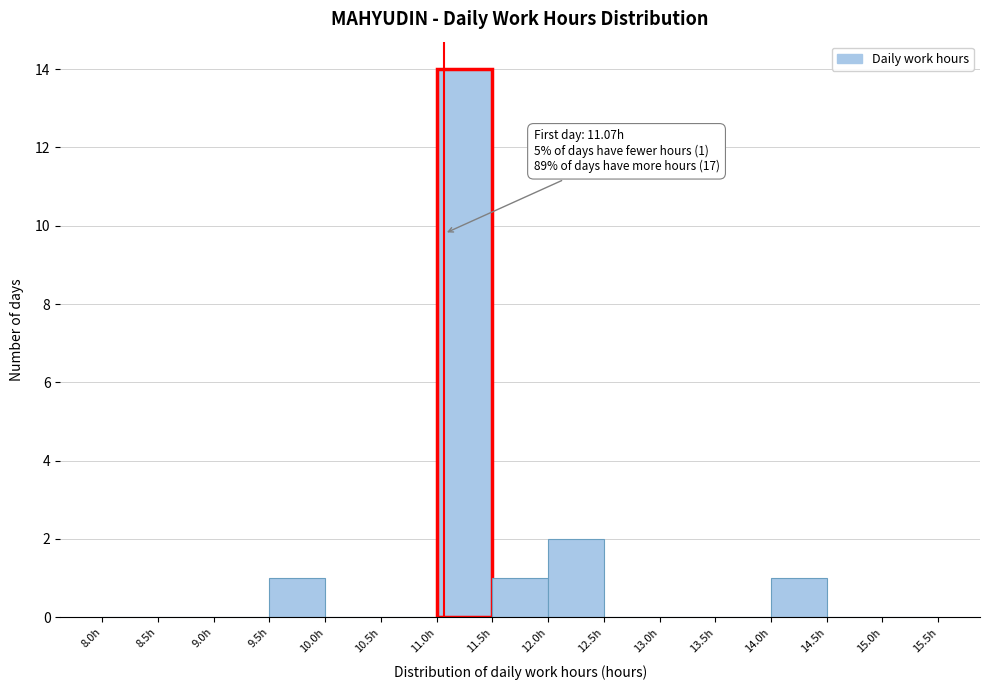

Over which range of the x-axis is the bar tallest?

11.0 to 11.5